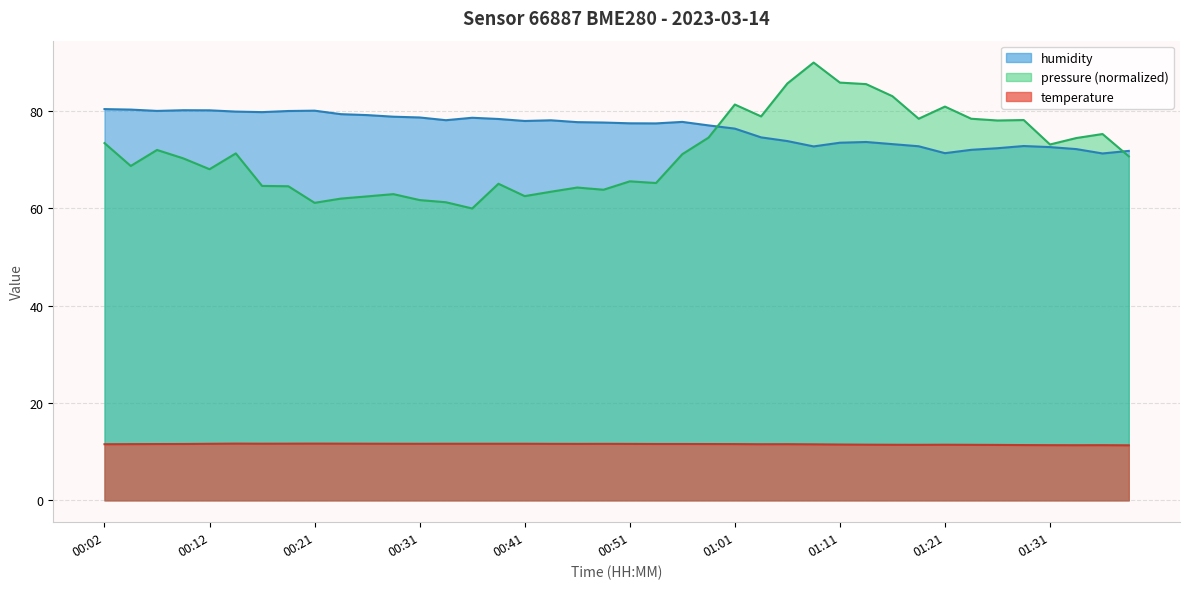

How many interior local peaks does the humidity series have?

7